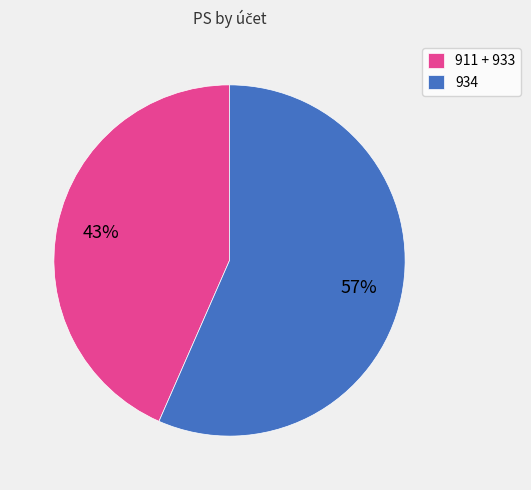

To the nearest percent, what is the average slice percentage?

50%